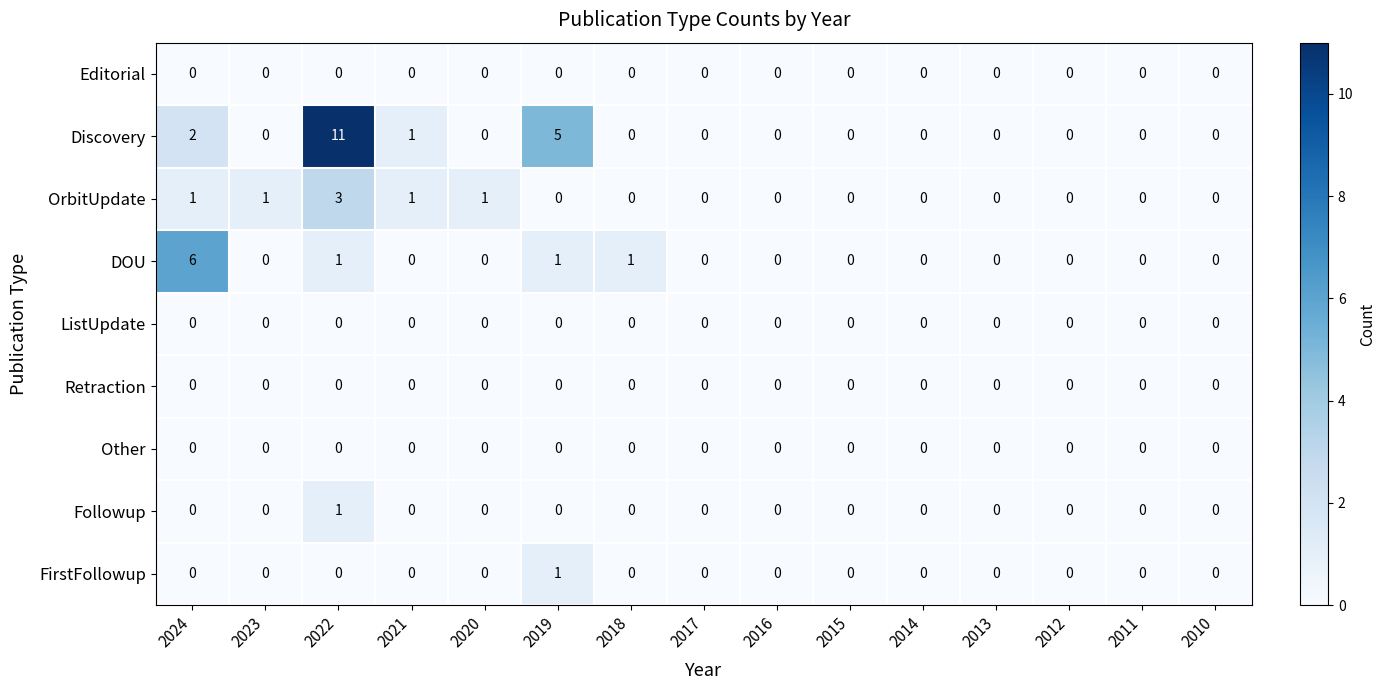

At which label does OrbitUpdate reach its peak?

2022